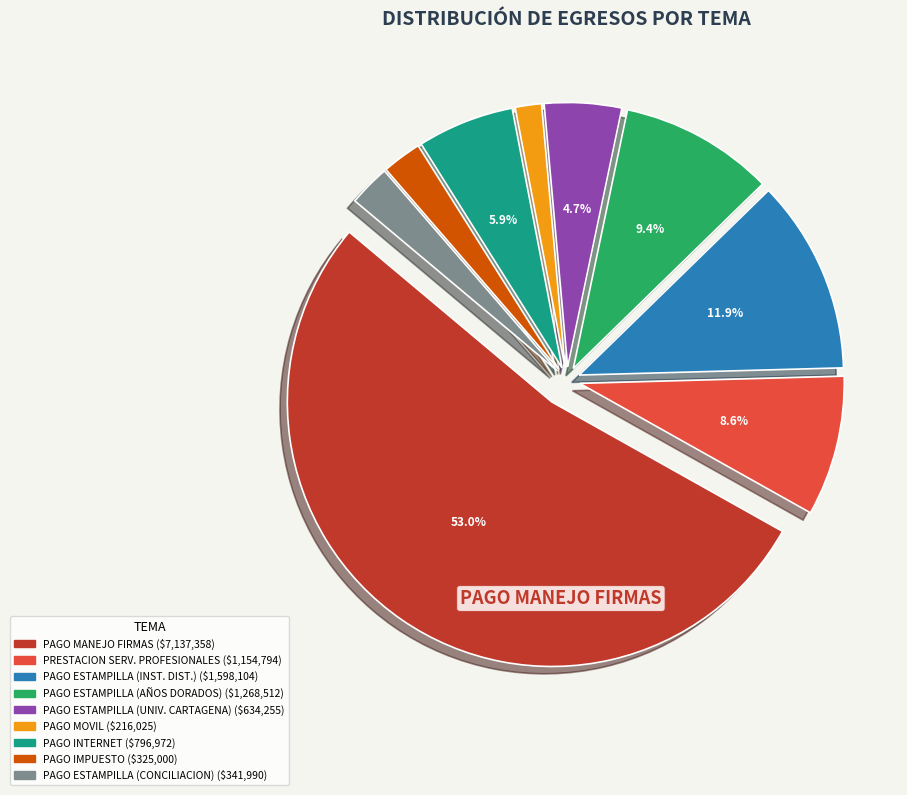

What percentage is the PAGO INTERNET slice, to the nearest percent?

6%